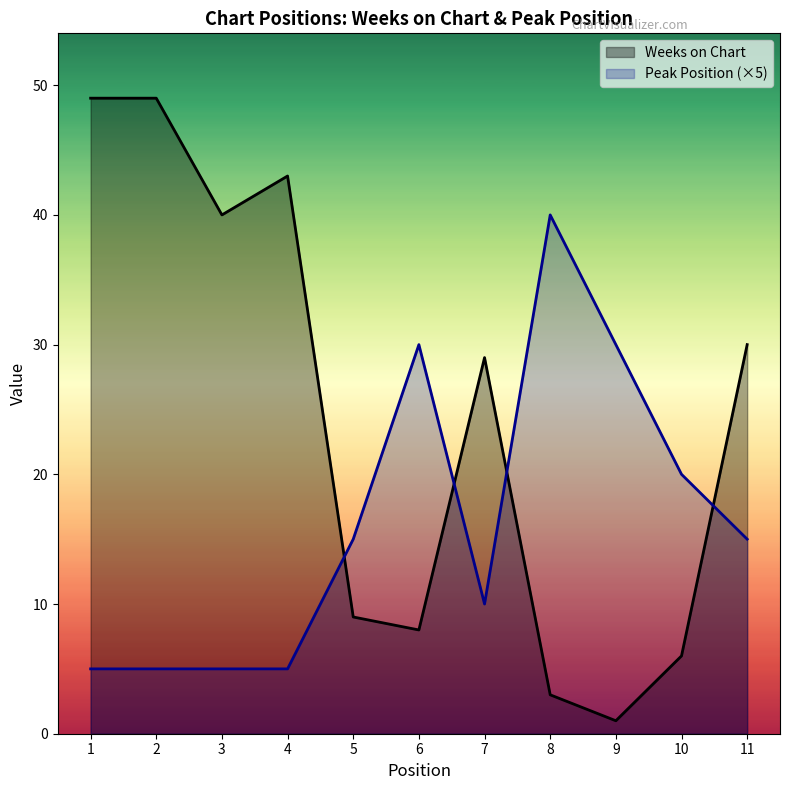

At 1, list the series in order from smallest to largest.

Peak Position (×5), Weeks on Chart